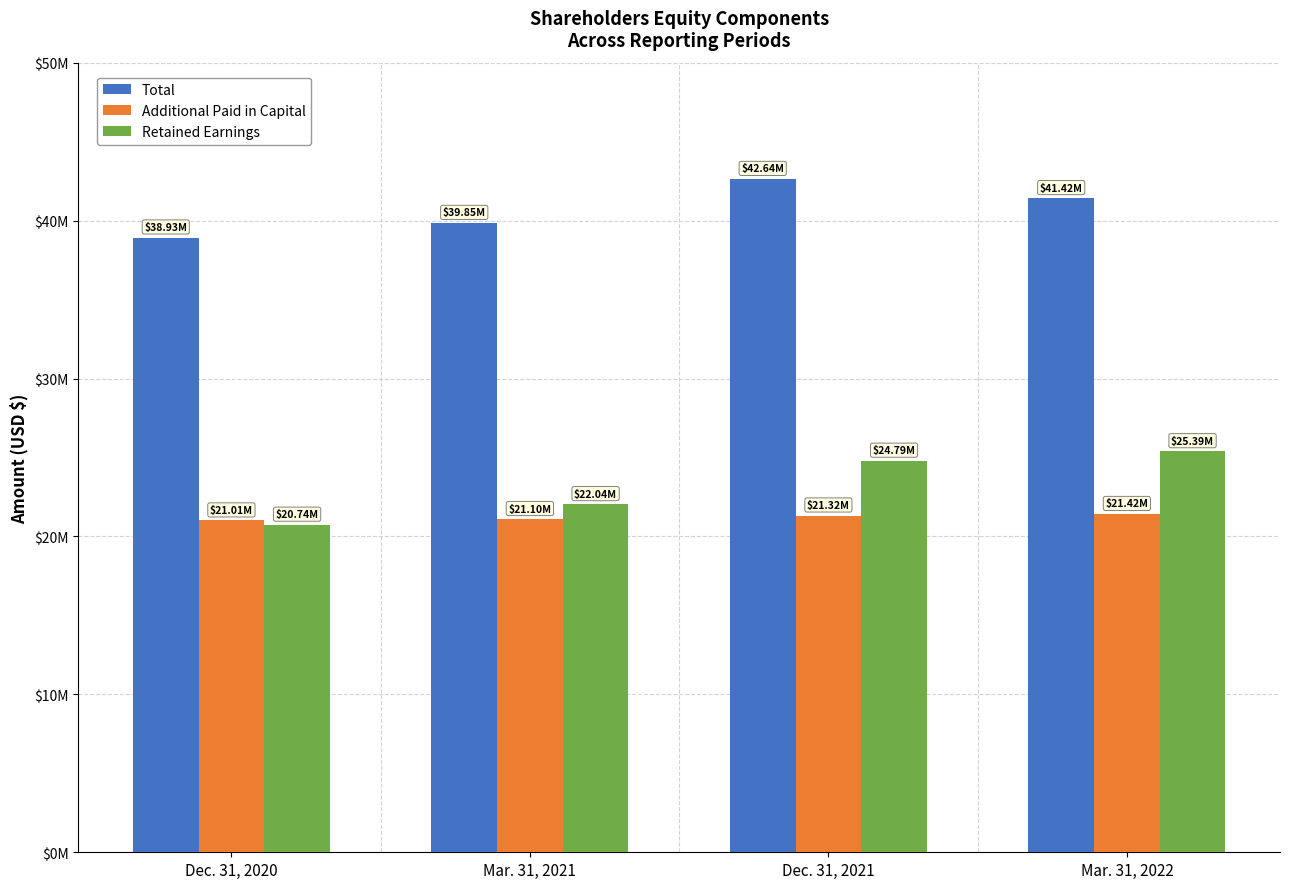

Does the chart contain stacked bars?

No